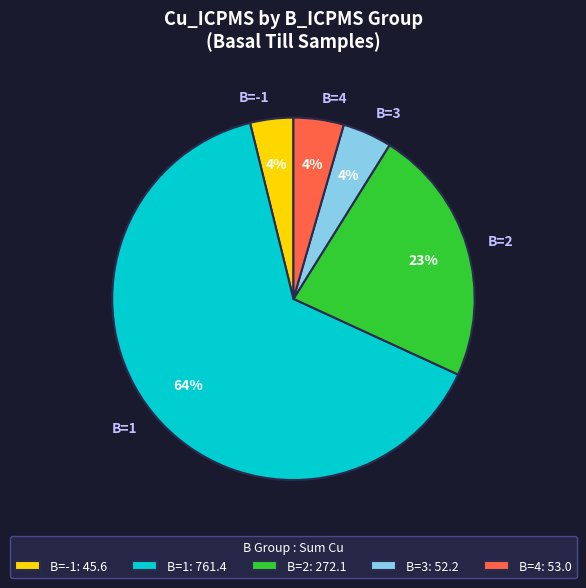

Is there a majority slice in this chart?

Yes